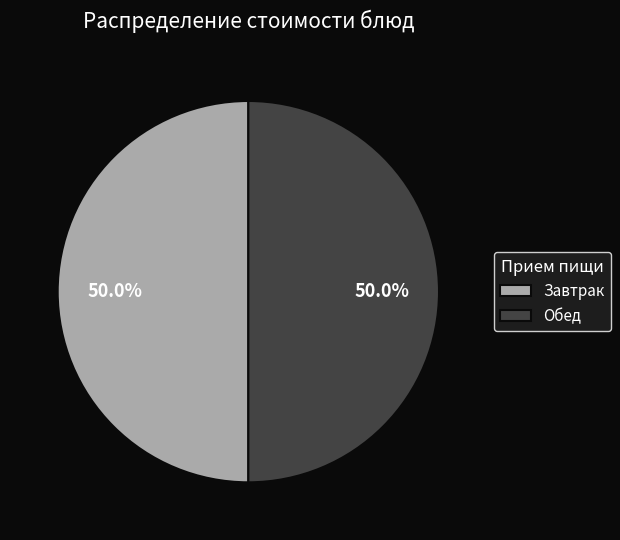

What is the ratio of the value at Обед to the value at Завтрак?

1.0